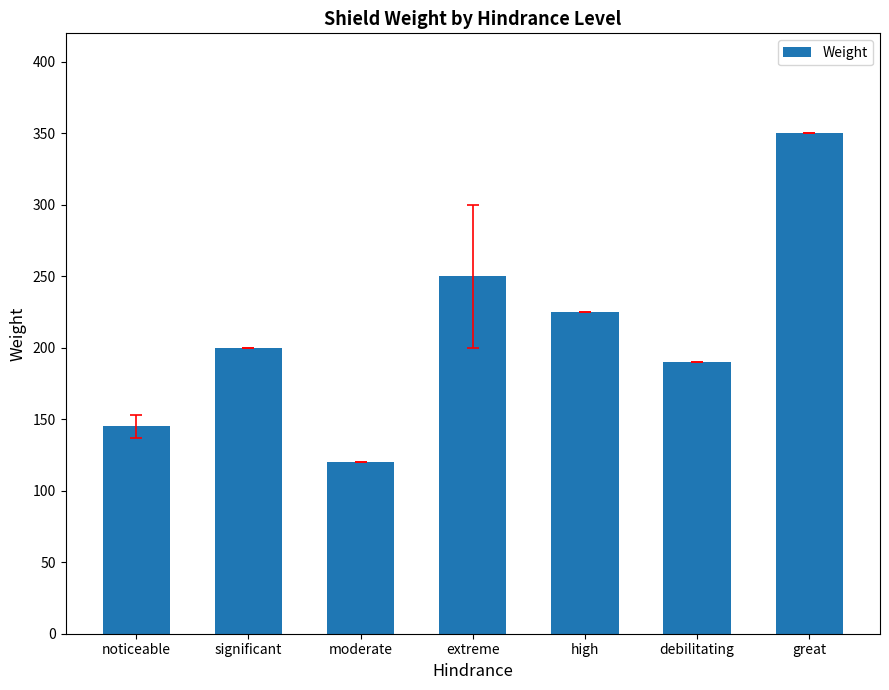

What is the difference between the maximum and minimum values?

230